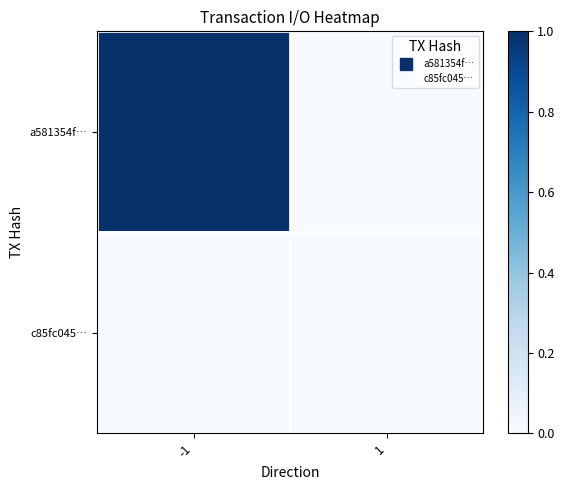

What is the maximum value shown in the chart?

1